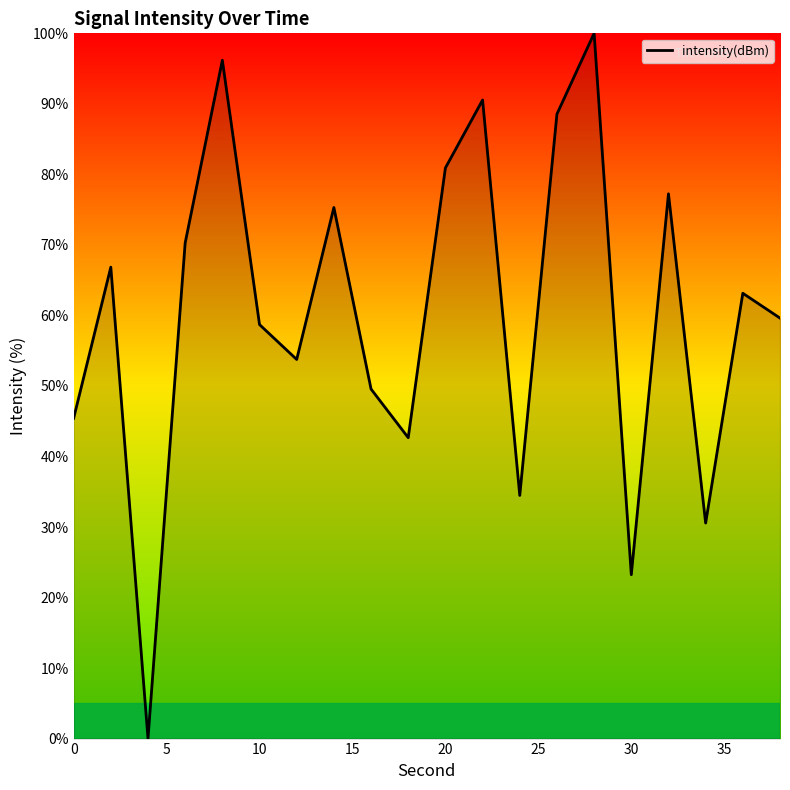

What is the difference between the maximum and minimum values?

100.0